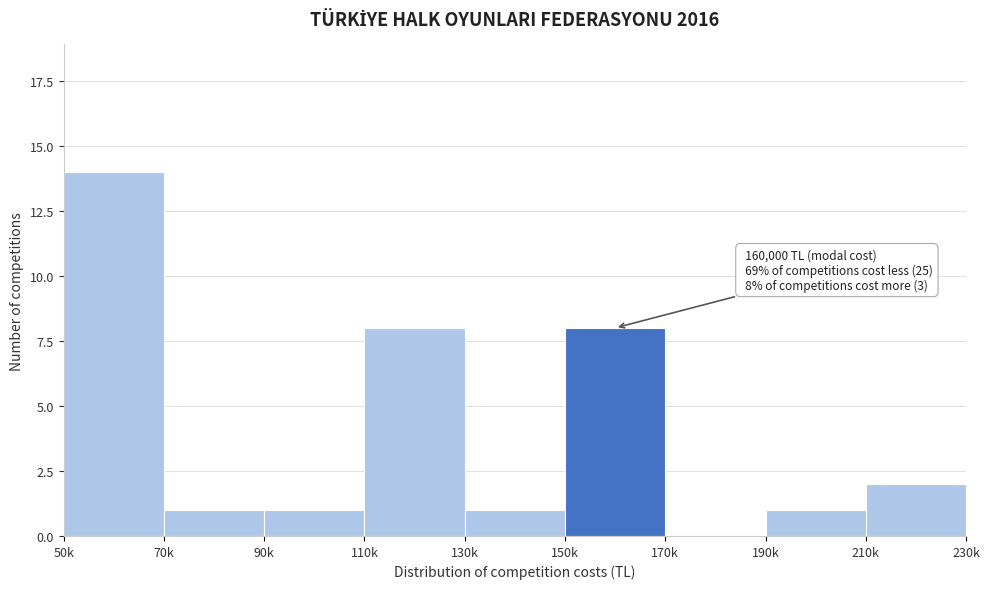

Reading left to right, what are all the values shown in this chart?

50k=14	70k=1	90k=1	110k=8	130k=1	150k=8	170k=0	190k=1	210k=2